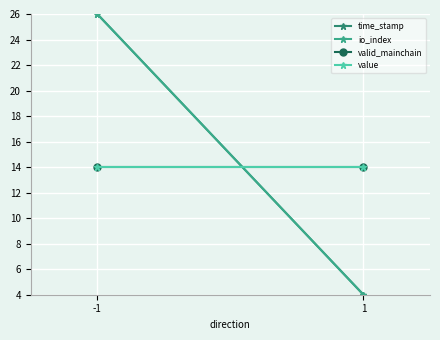

True or false: io_index has a value of 26 at -1.

True